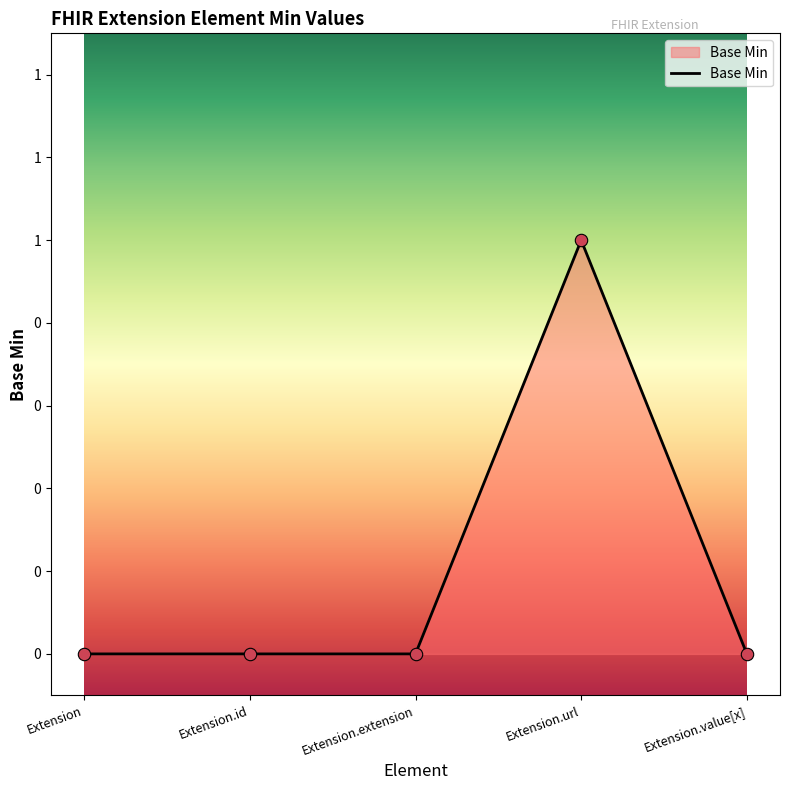

Between Extension.id and Extension, which is larger?

Extension.id